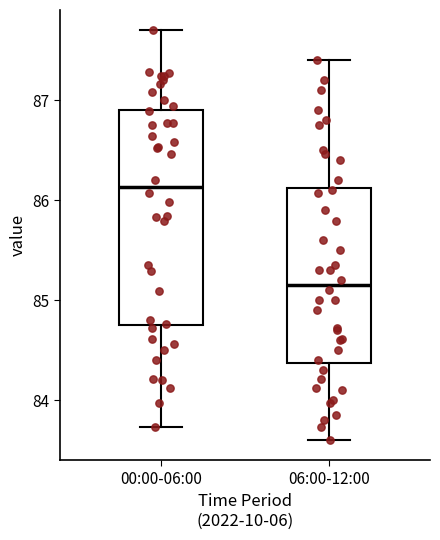

Which box's median line is the highest?

00:00-06:00